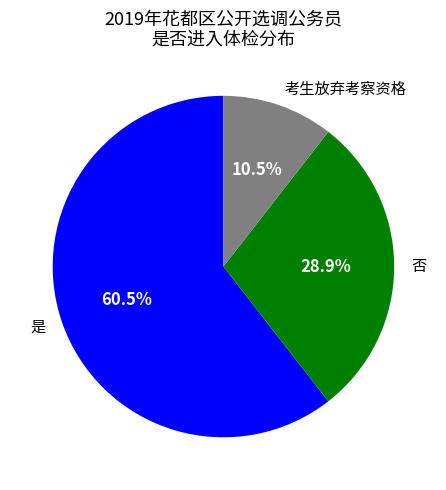

What percentage is the 否 slice, to the nearest percent?

29%